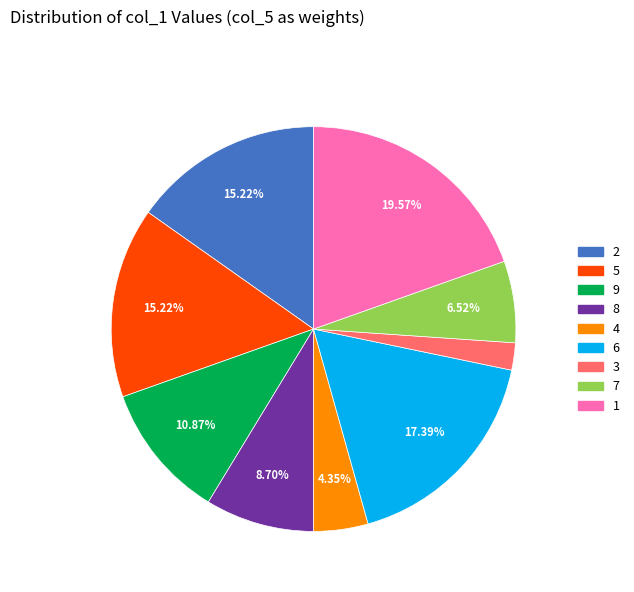

Which category has the biggest portion of the pie?

1